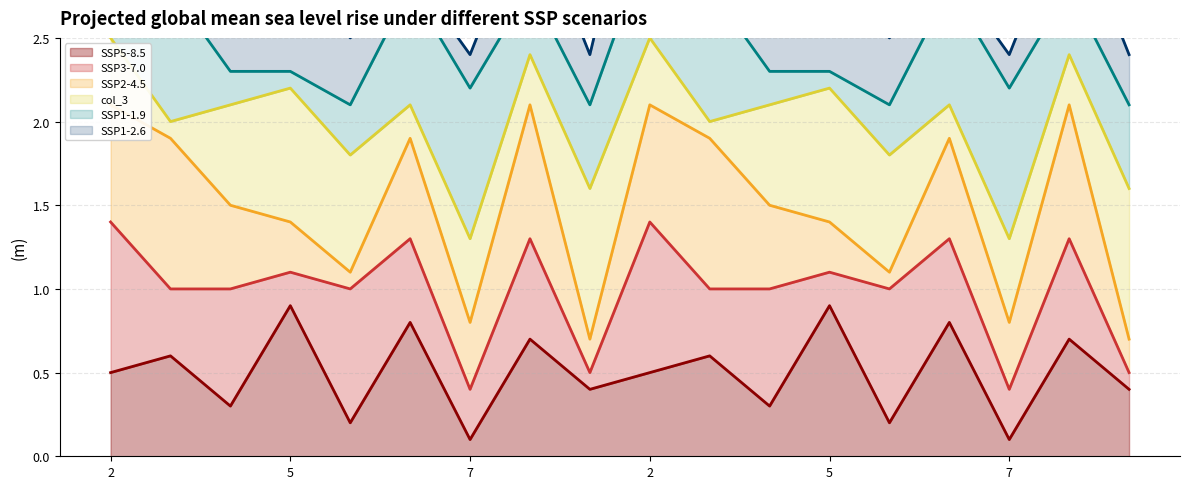

What is the label of the 8th point from the right?

10